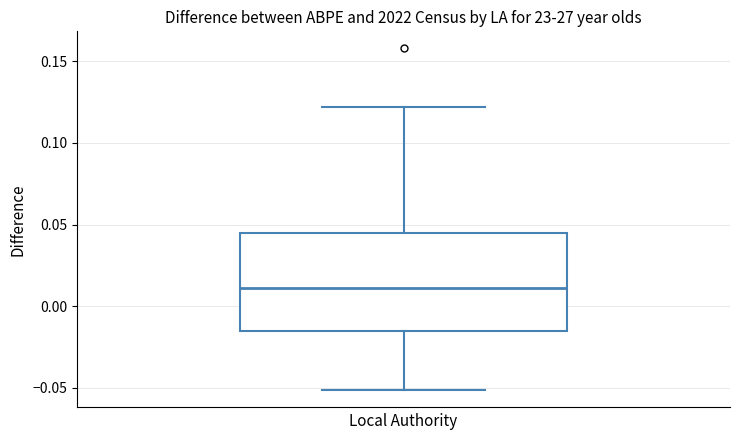

Where does the median line of the box sit on the y-axis? The values are not printed on the chart, so give them approximately, as read against the axis.

0.010